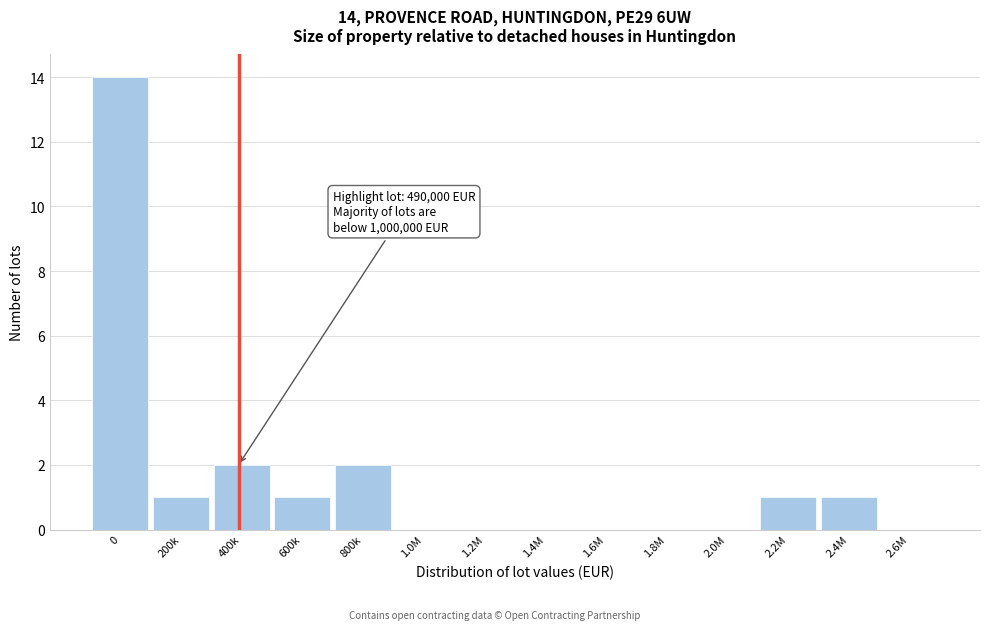

Reading left to right, transcribe all the data shown in this chart.

0=14	200k=1	400k=2	600k=1	800k=2	1.0M=0	1.2M=0	1.4M=0	1.6M=0	1.8M=0	2.0M=0	2.2M=1	2.4M=1	2.6M=0